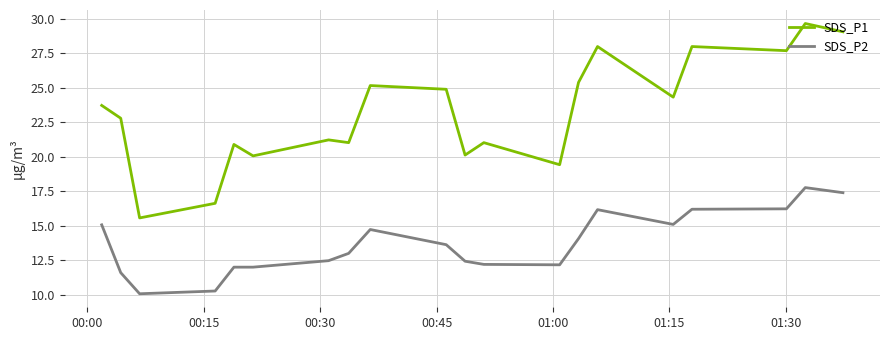

List the series in order of their peak value, highest first.

SDS_P1, SDS_P2